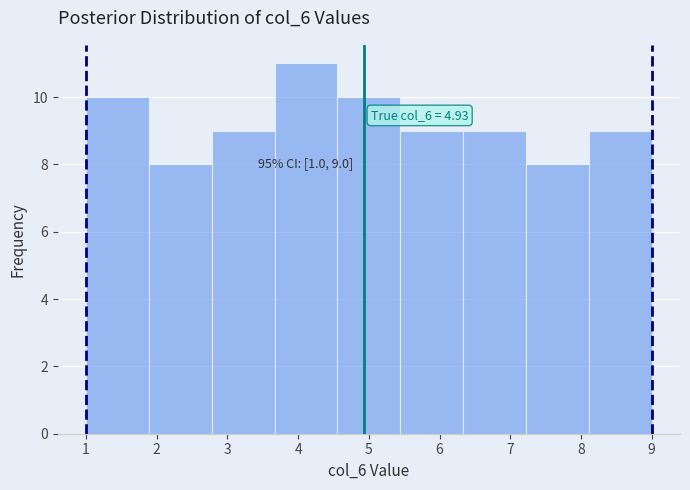

Over which range of the x-axis is the bar tallest?

3.7 to 4.6